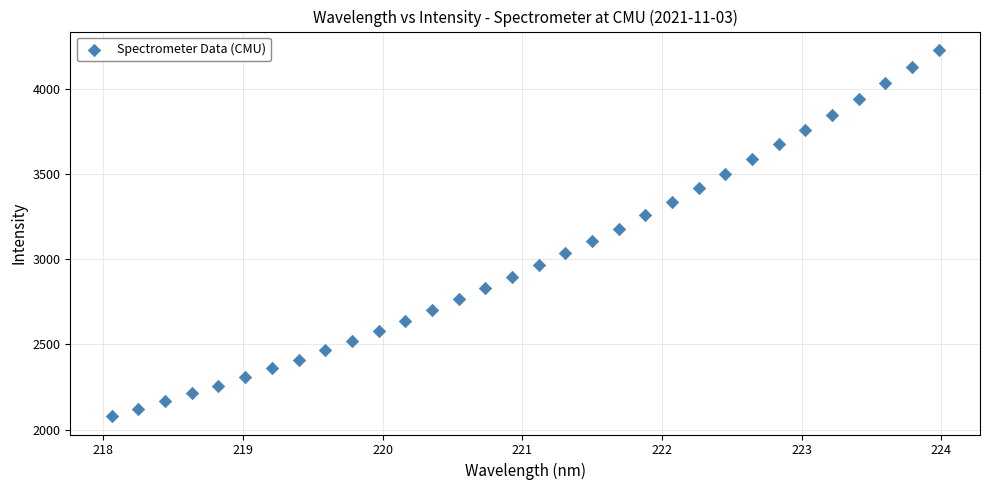

What is the range of X values (max minus min)?

5.9